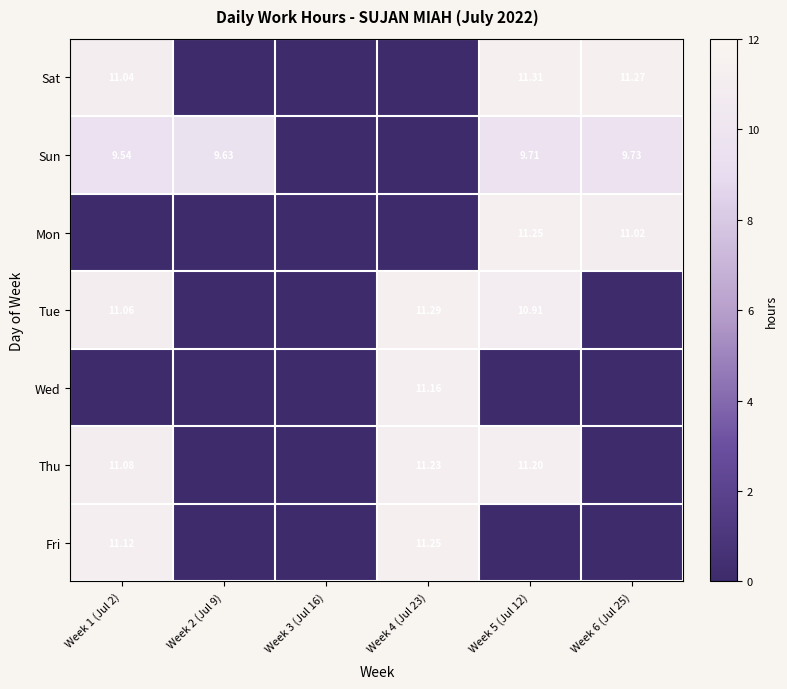

How many values in the Fri series exceed 0?

2